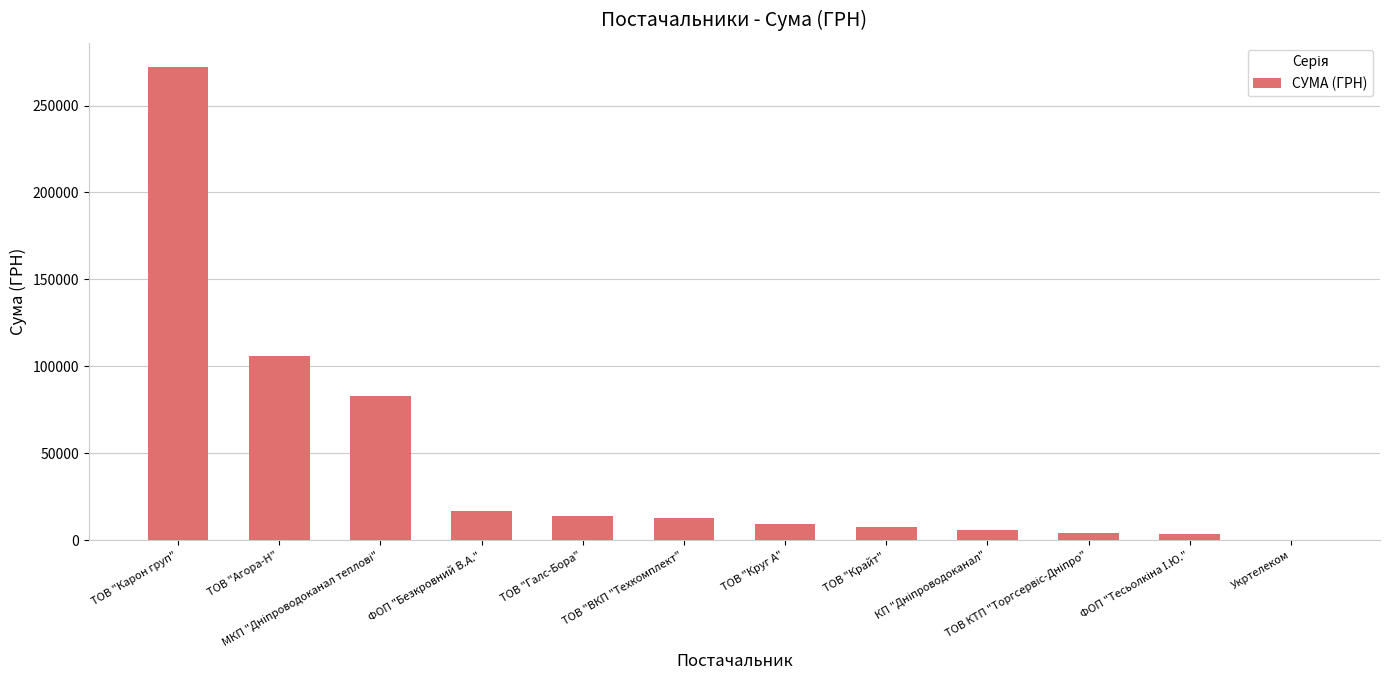

What is the maximum value shown in the chart?

272422.2